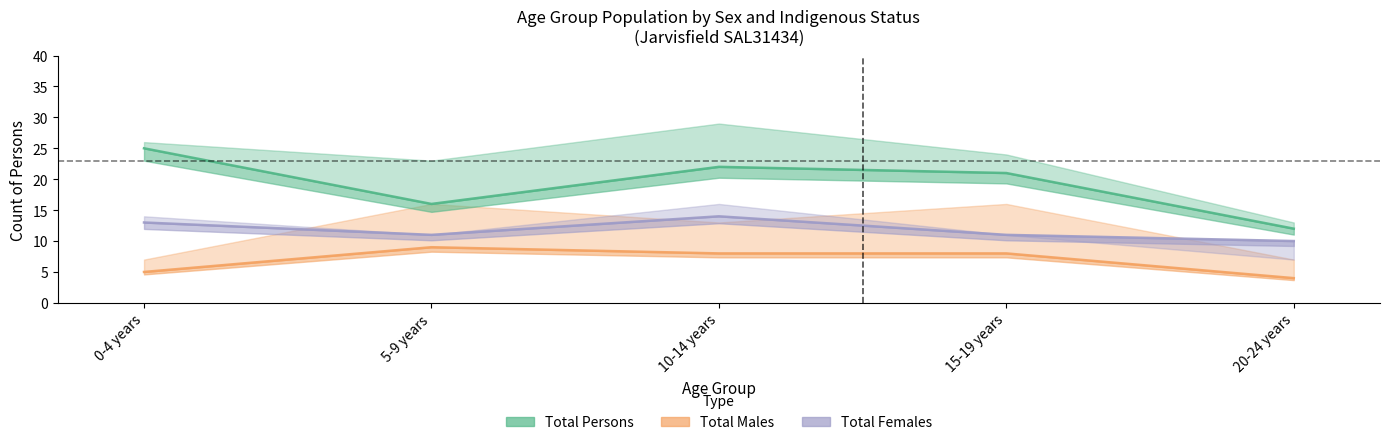

Which category has the lowest value across all series?

20-24 years